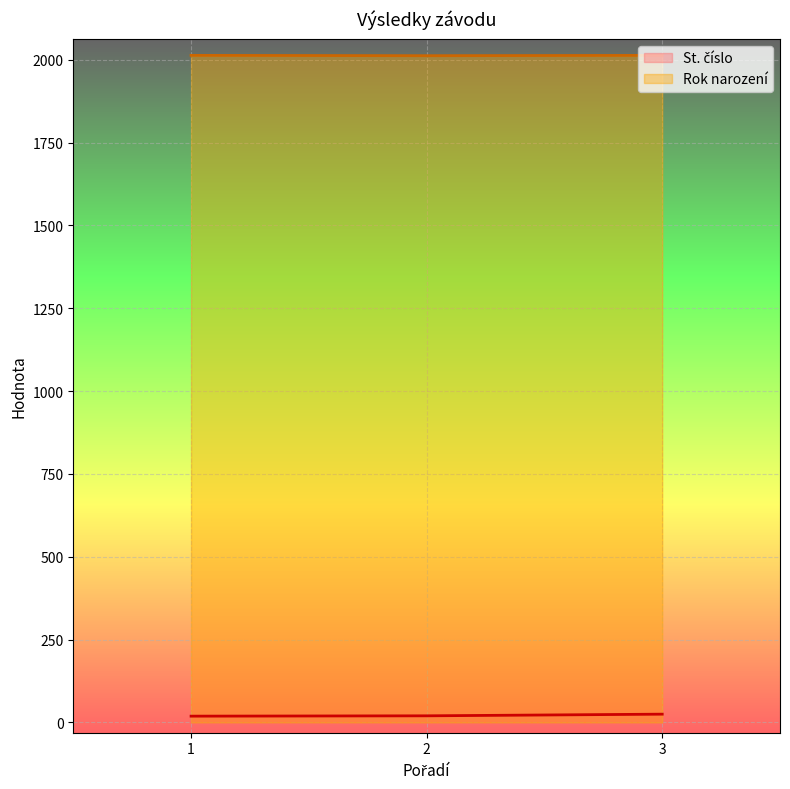

What is the minimum value for St. číslo?

19